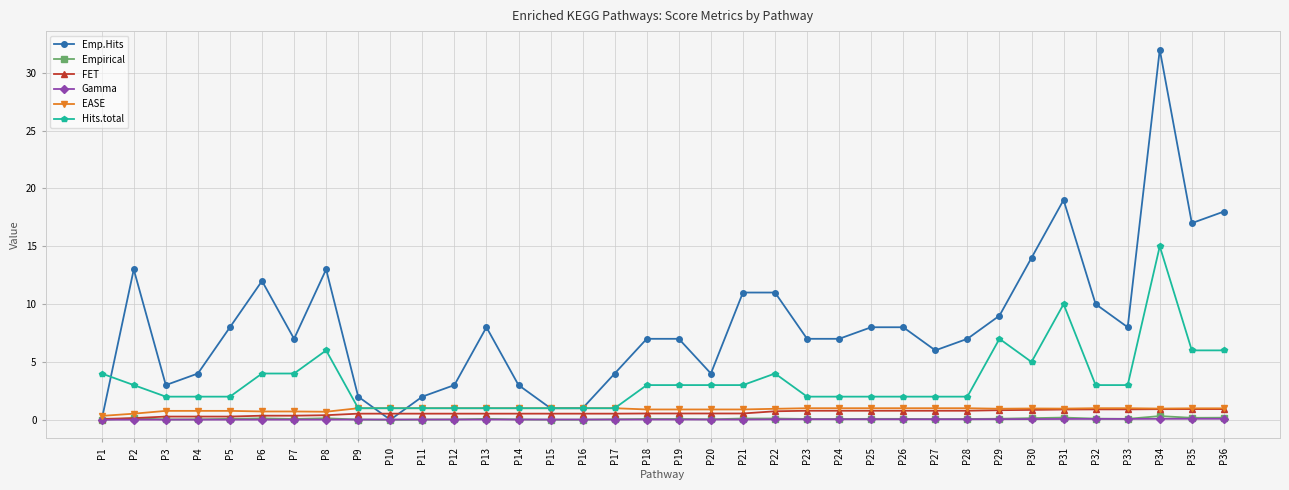

True or false: EASE has more than 0 interior local peaks.

True